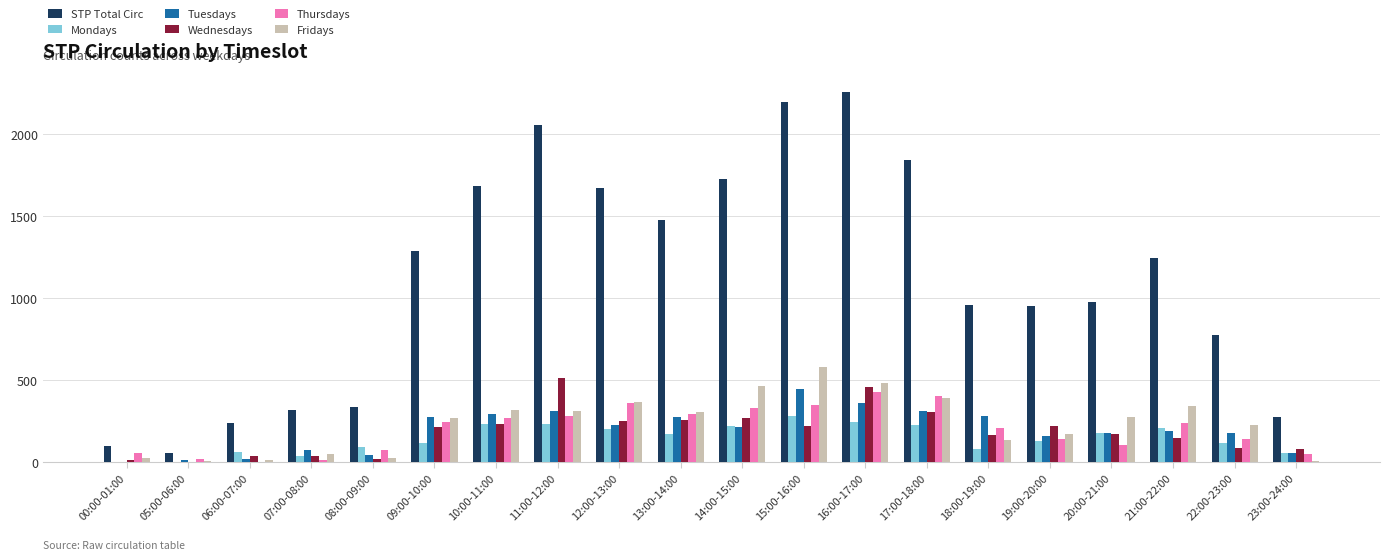

Which series has the largest total across all categories?

STP Total Circ